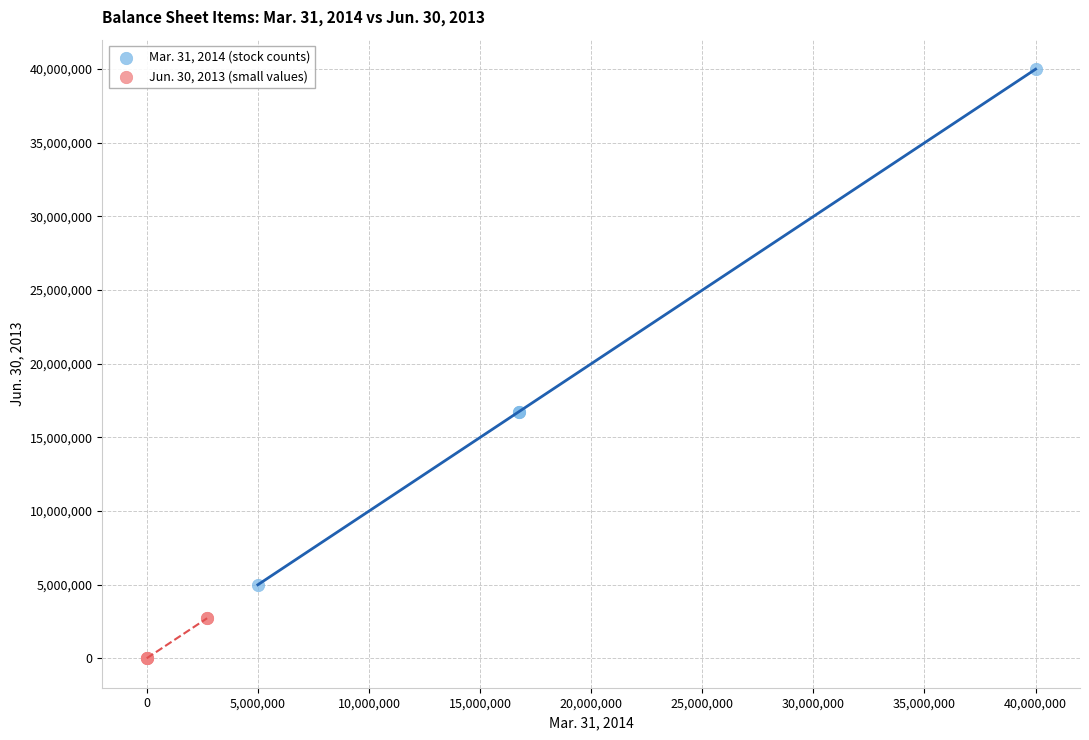

Which series has the widest spread of Y values?

Mar. 31, 2014 (stock counts)